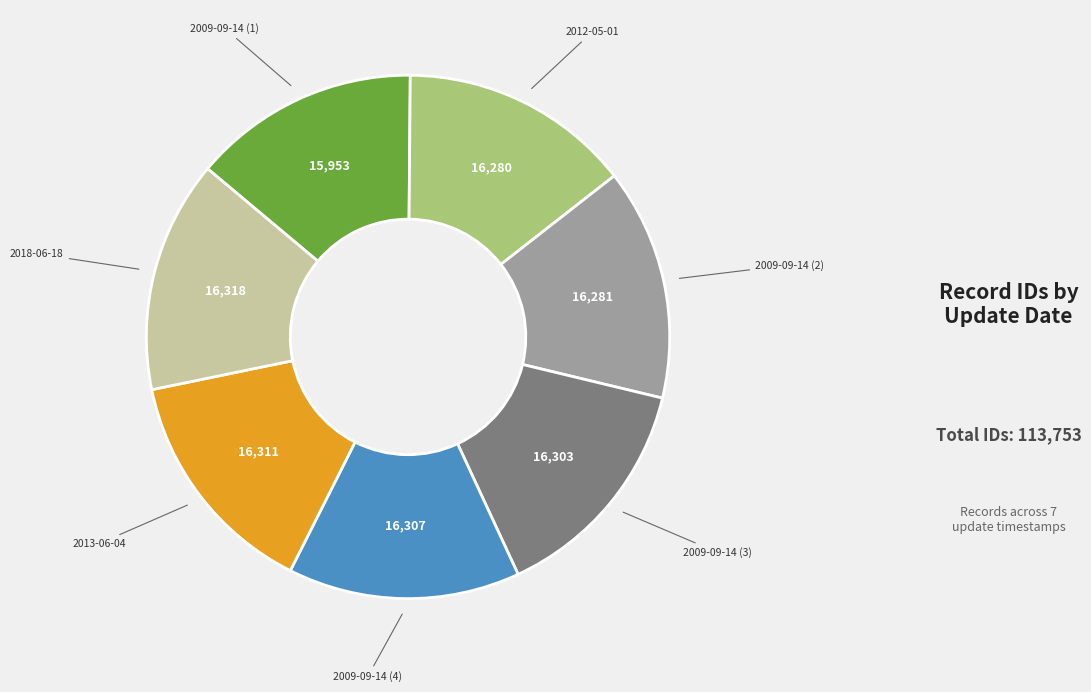

Is there any slice that represents more than half of the pie?

No